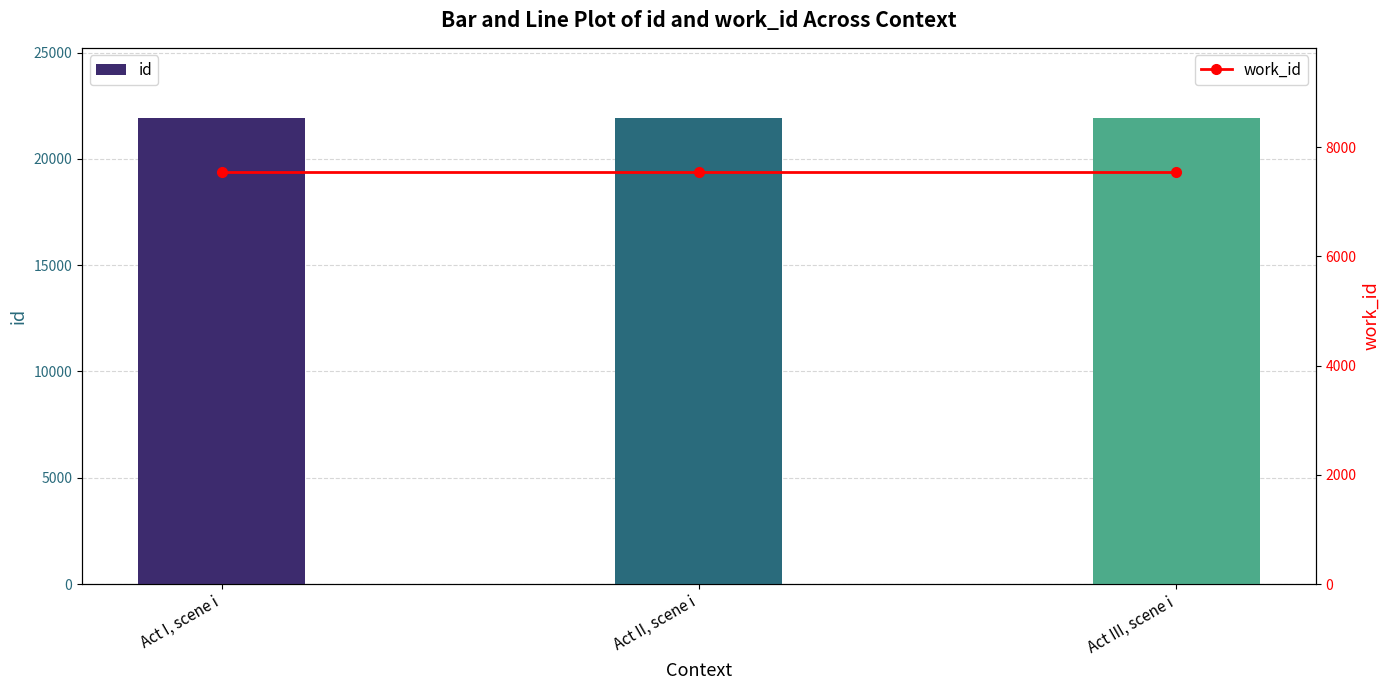

Which series changed the most between Act I, scene i and Act III, scene i?

id